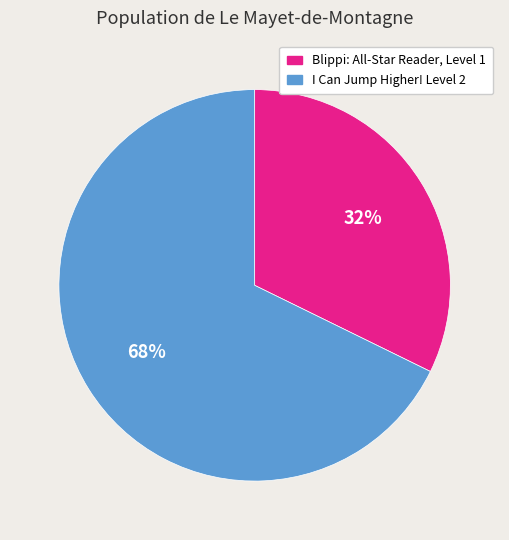

How many segments does this pie chart have?

2